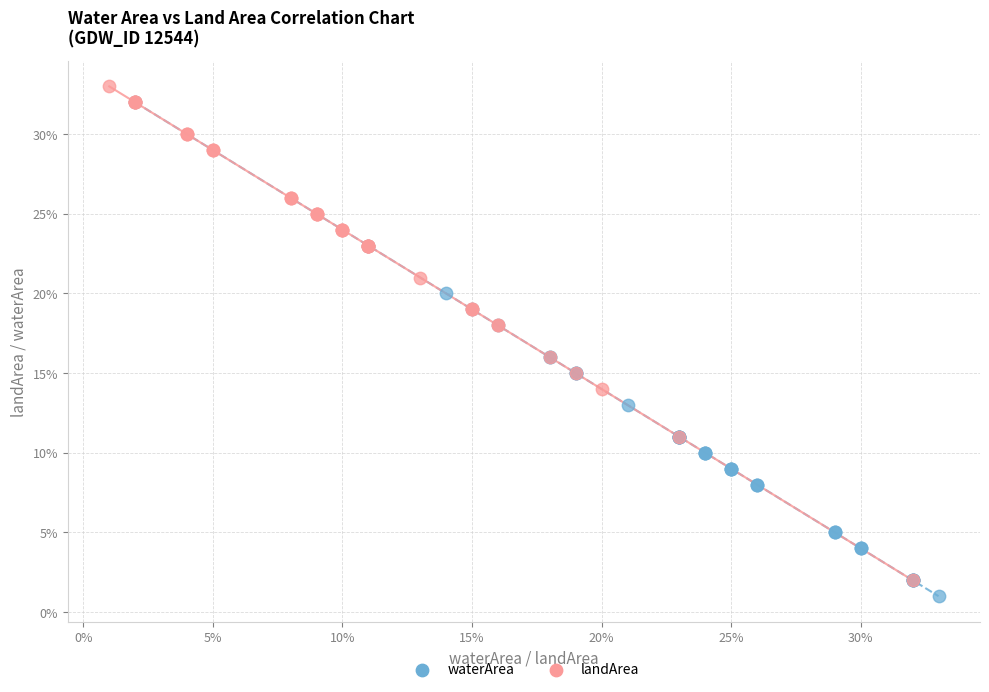

What are all the series names shown in the legend?

waterArea, landArea